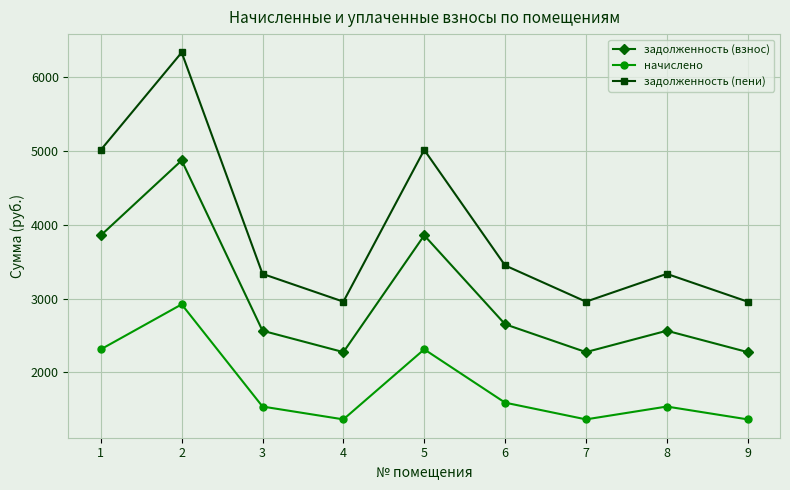

Which series has the largest range (max minus min)?

задолженность (пени)